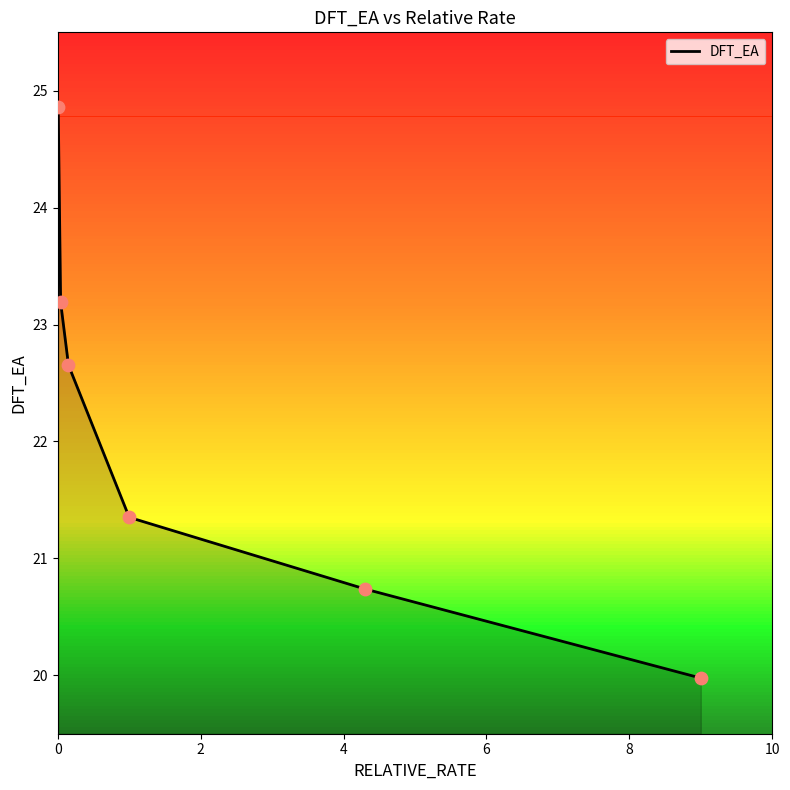

What is the greatest value displayed?

24.9